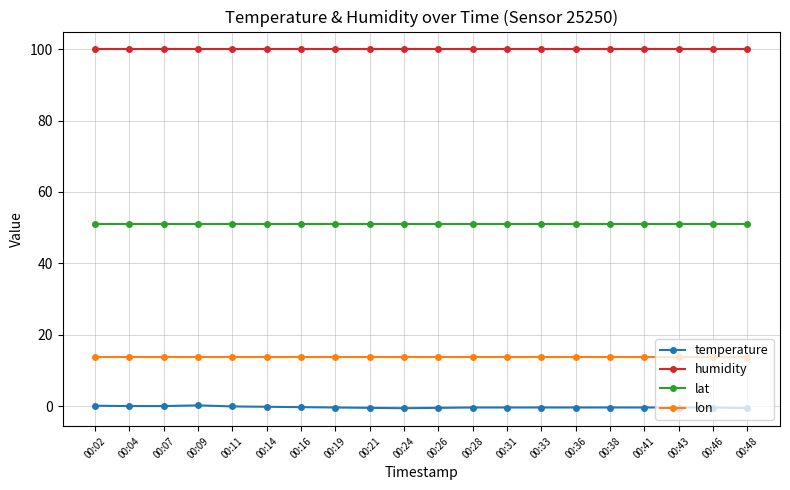

True or false: lat and temperature intersect in this chart.

False